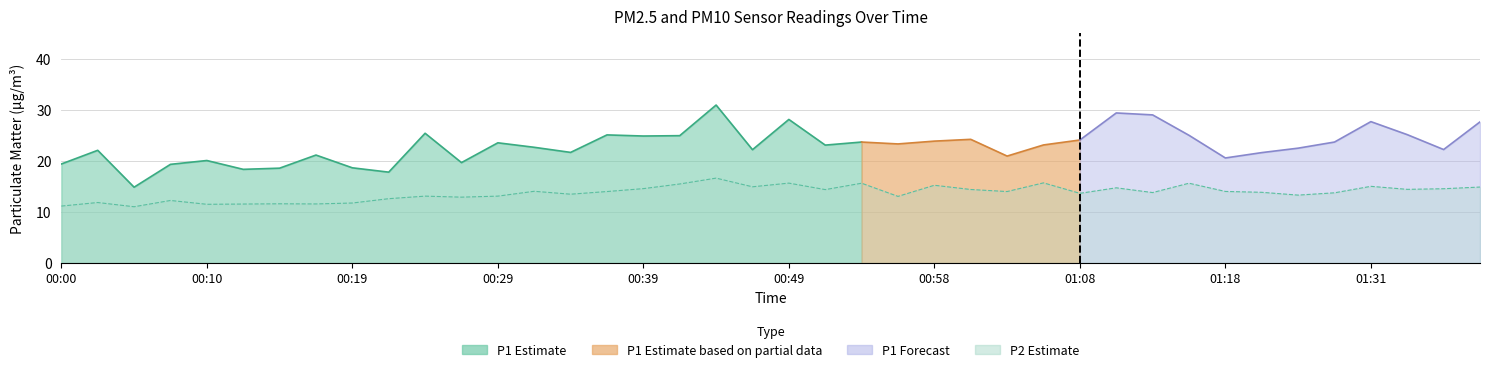

What is the change in value from 00:49 to 01:23?

-1.8